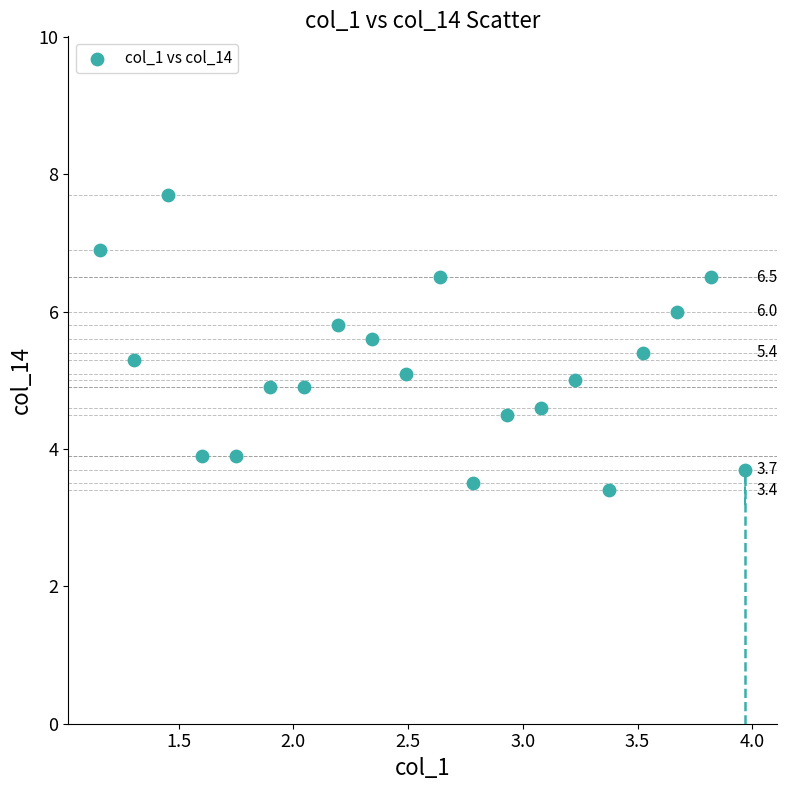

What is the range of Y values (max minus min)?

4.3